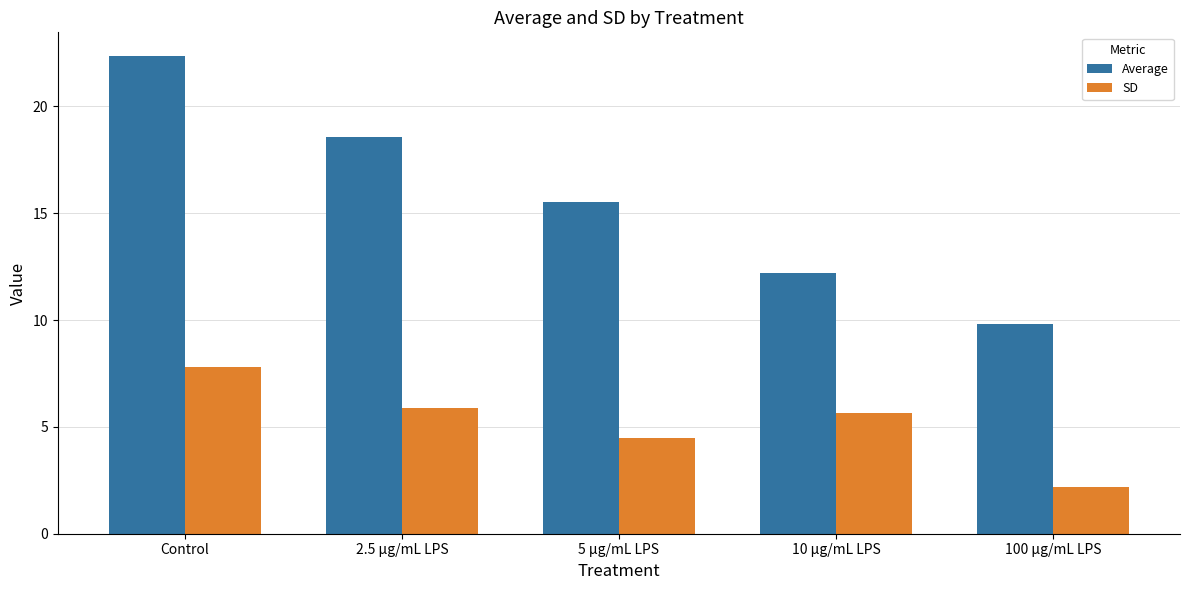

At which label does SD reach its peak?

Control